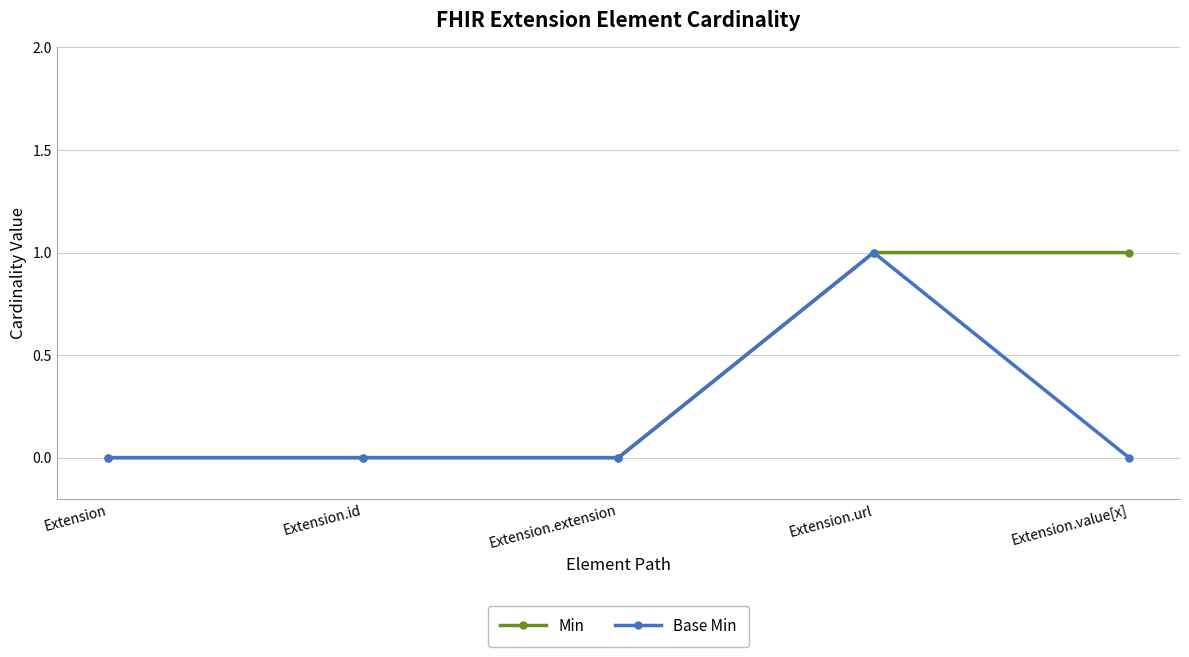

Which series has the largest total across all categories?

Min